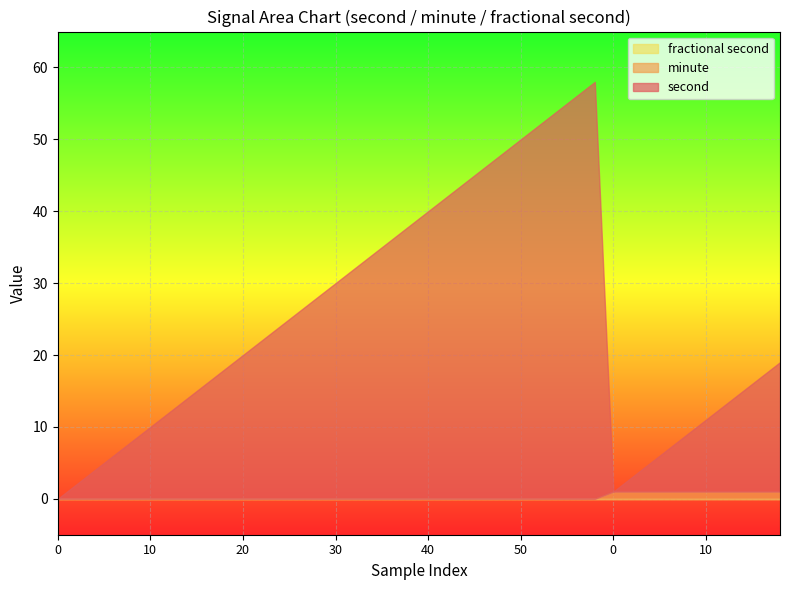

What are all the series names shown in the legend?

second, minute, fractional second